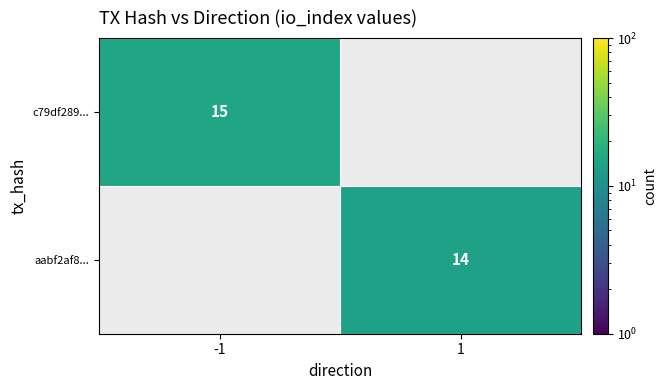

Is the value of aabf2af8... at 1 greater than the value of c79df289... at -1?

No